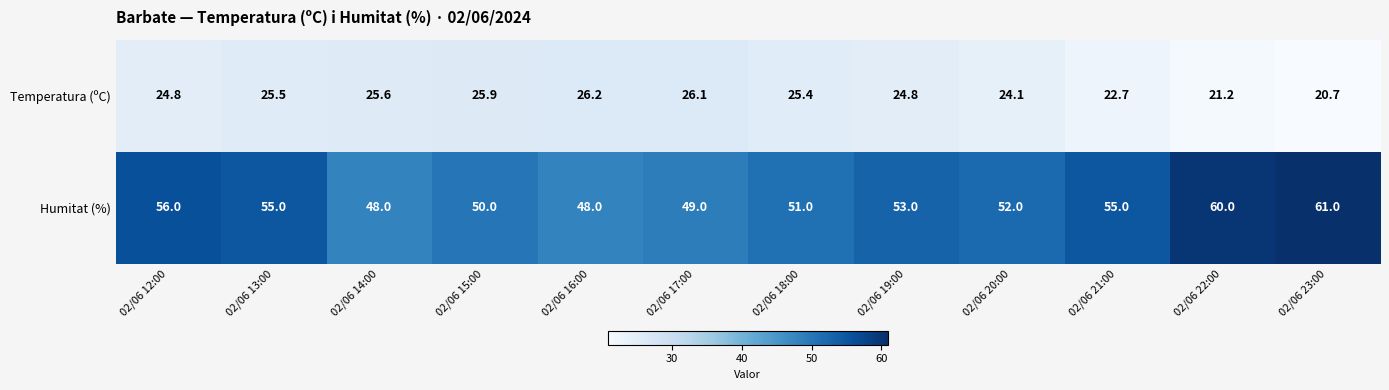

What is the sum of the Humitat (%) values at 02/06 19:00 and 02/06 20:00?

105.0